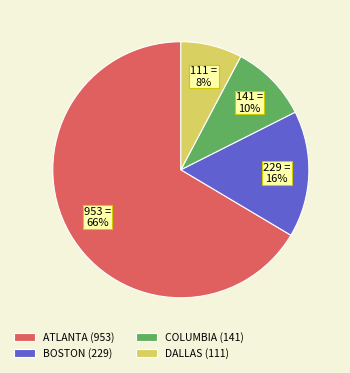

To the nearest percent, what is the combined percentage of BOSTON (229) and COLUMBIA (141)?

26%